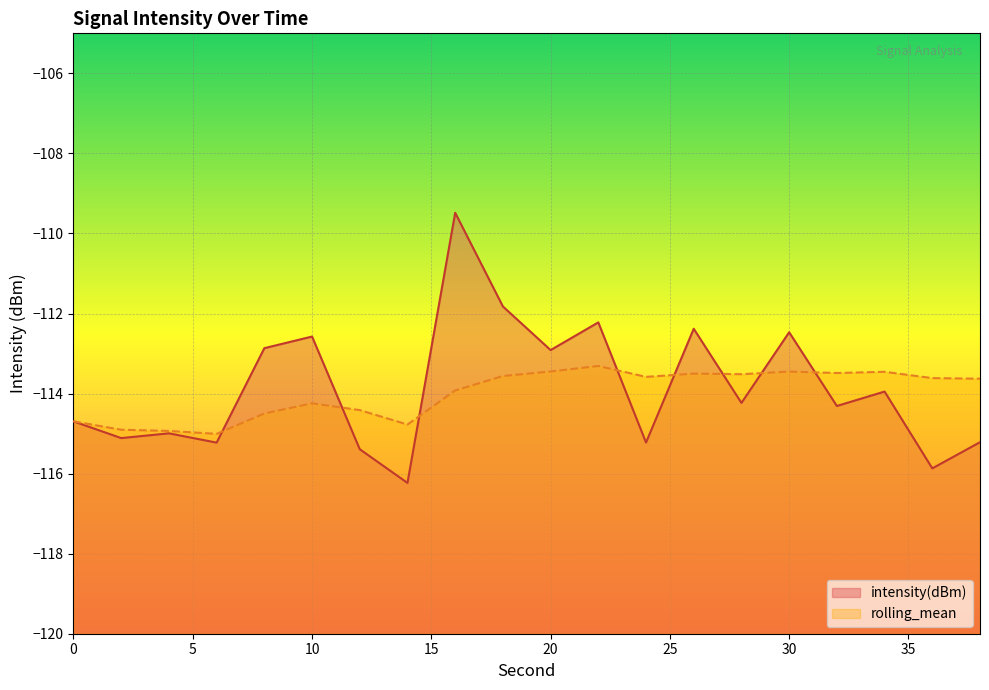

How many values in the intensity(dBm) series are below -114?

11